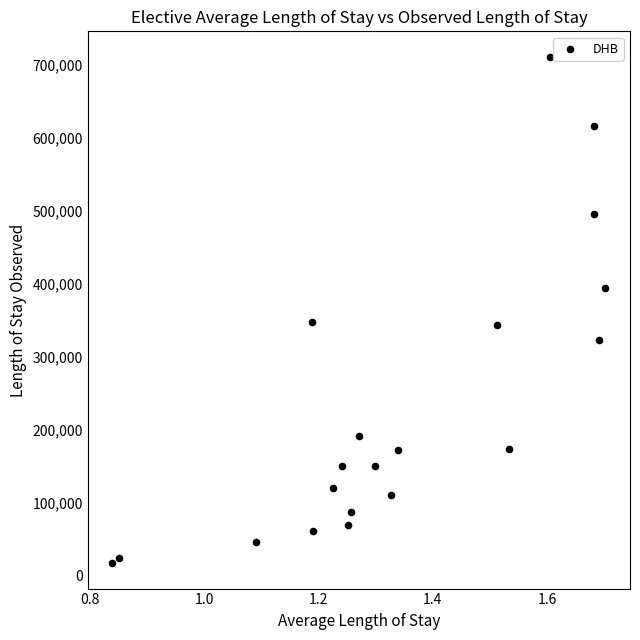

What is the range of X values (max minus min)?

0.9